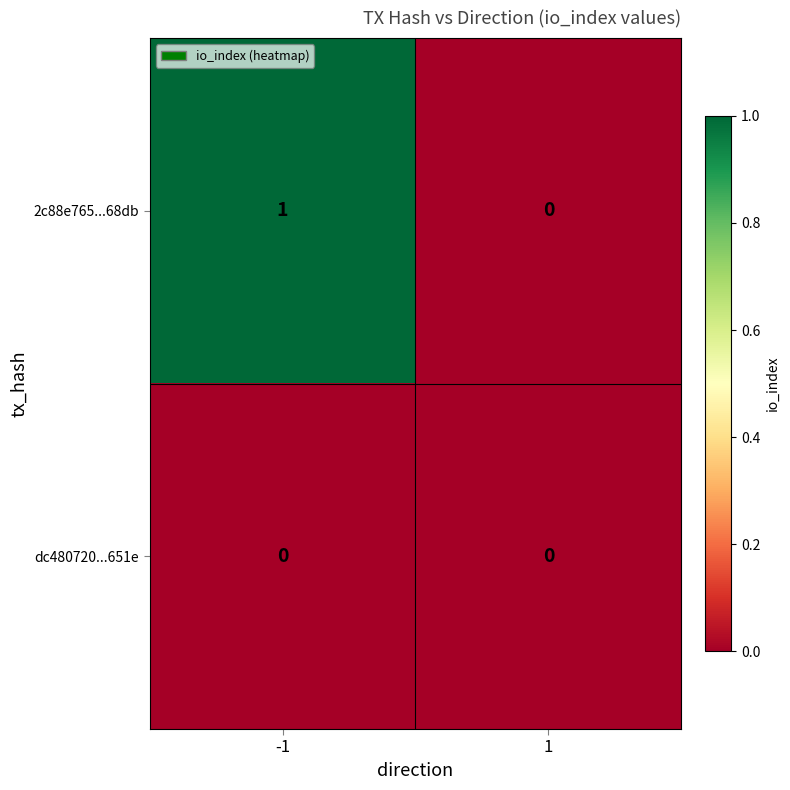

The value of 2c88e765...68db at -1 is 1. True or false?

True